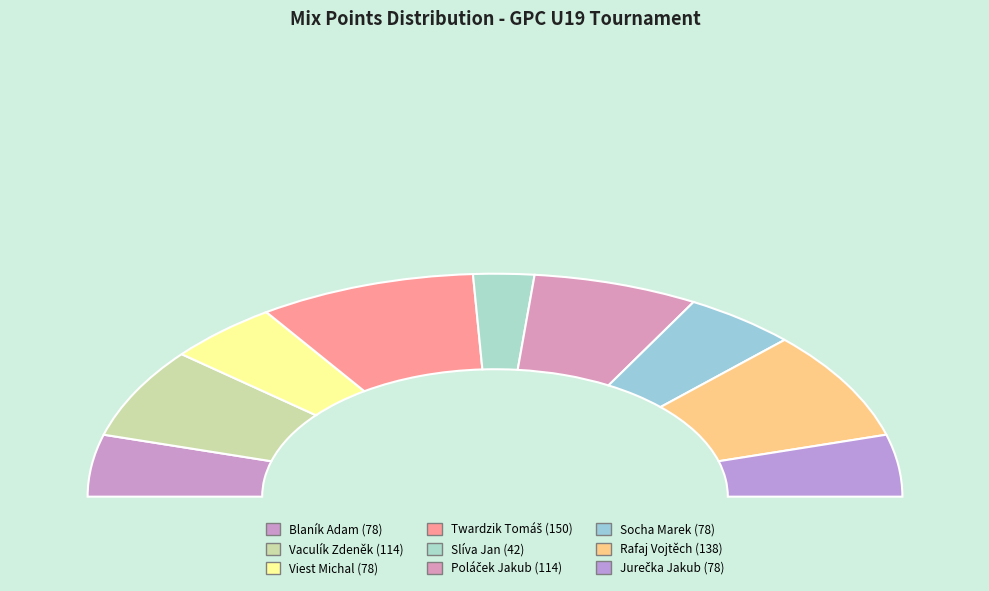

How many segments does this pie chart have?

9